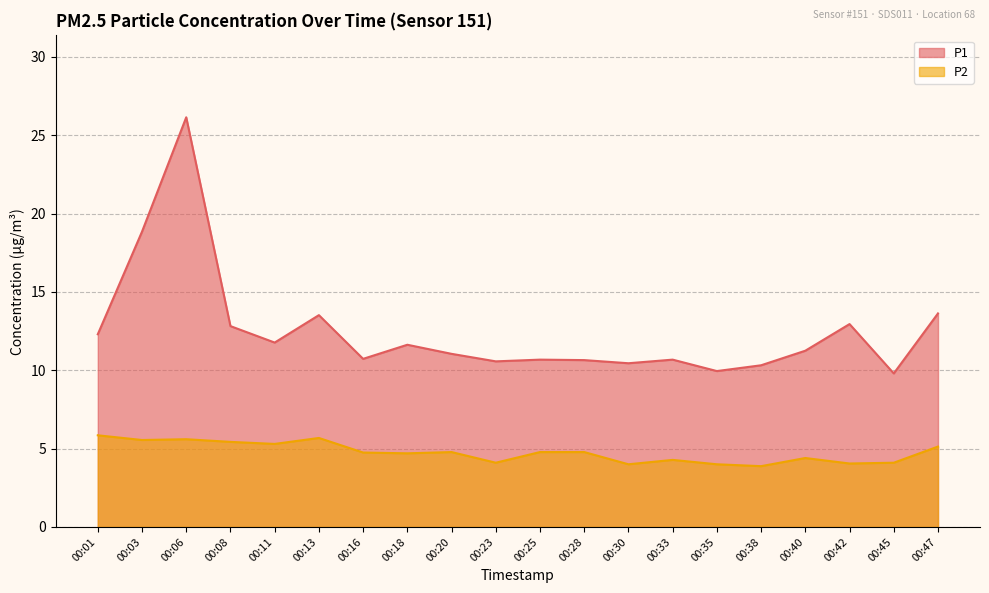

Is it true that P2 equals 5.5 at 00:03?

True